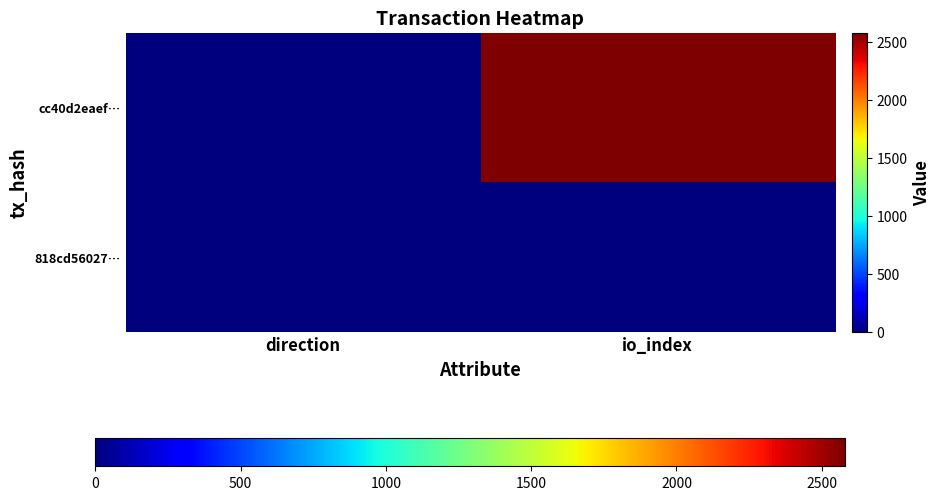

Which series changed the most between direction and io_index?

cc40d2eaef…